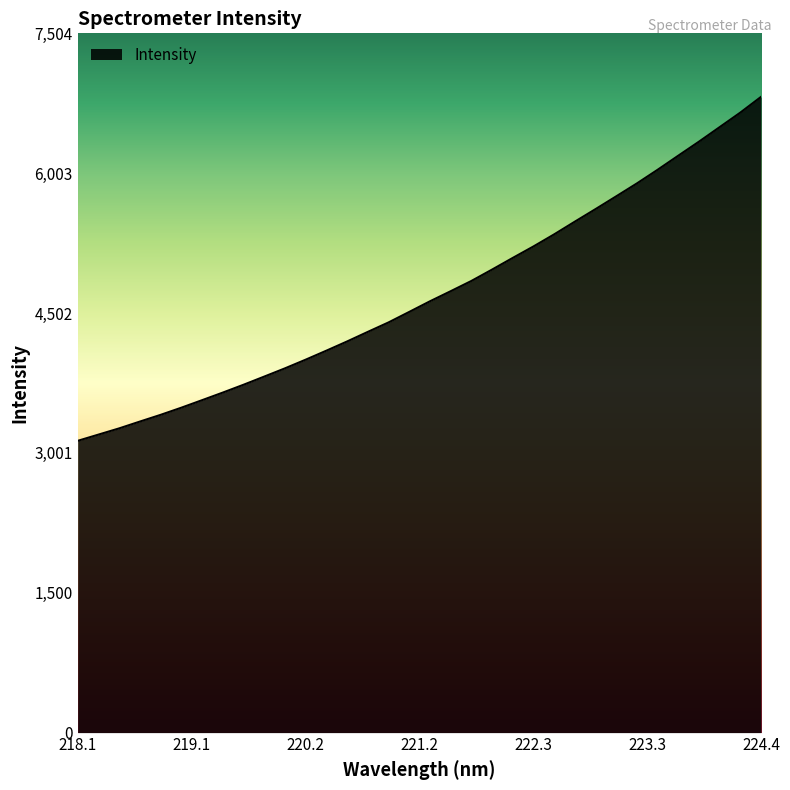

What is the maximum value shown in the chart?

6822.6